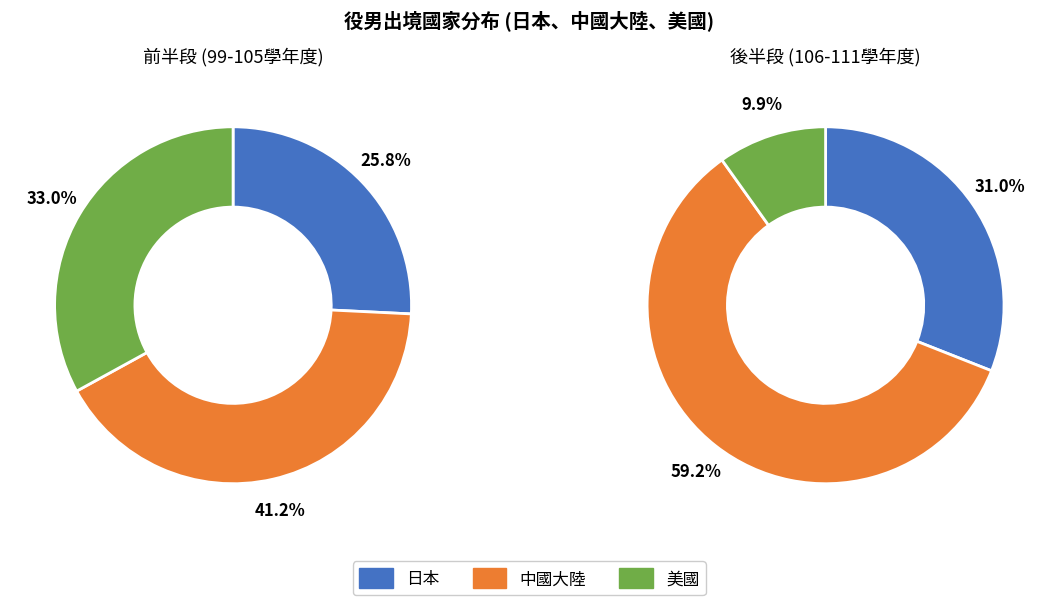

Which series changed the most between 103 and 105?

中國大陸